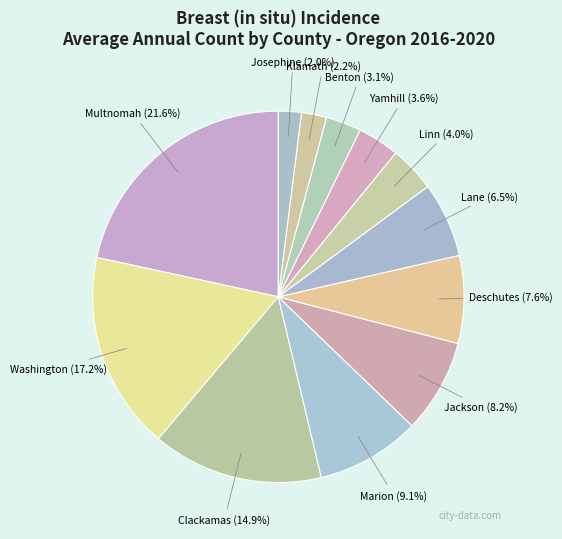

Is there any slice that represents more than half of the pie?

No